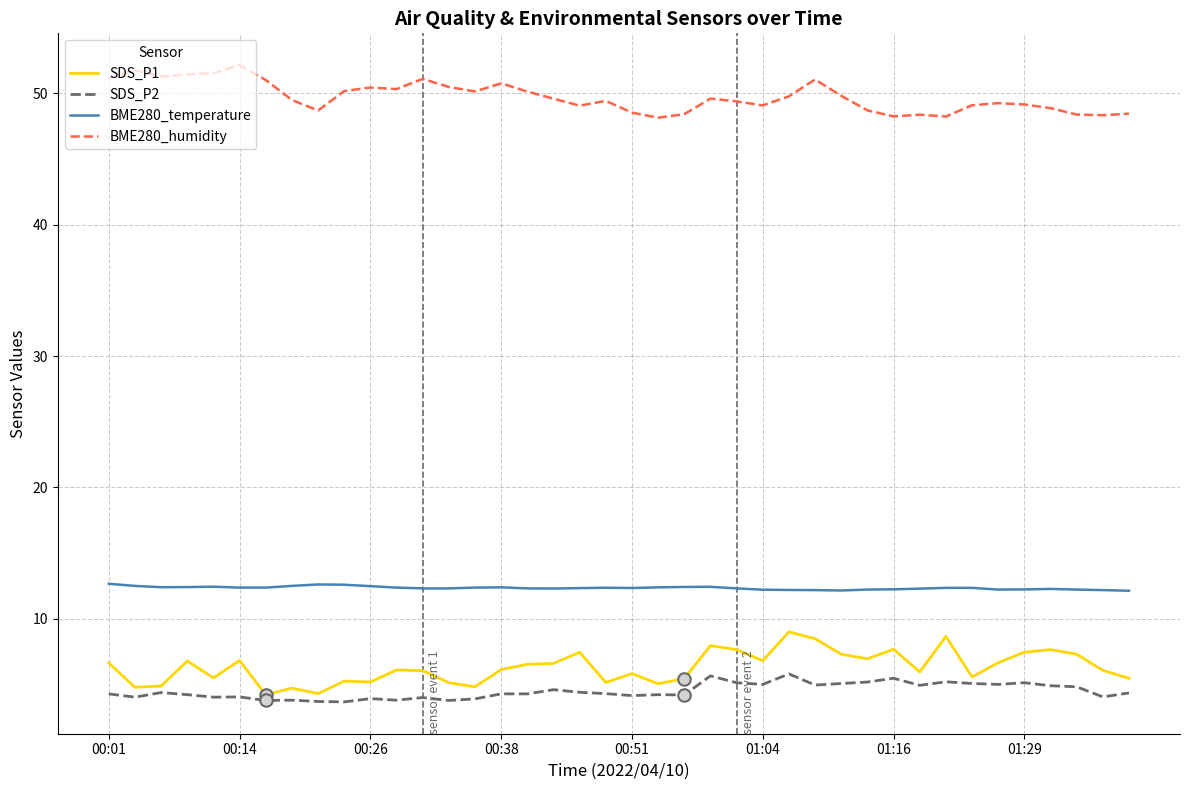

What is the maximum value shown in the chart?

52.1